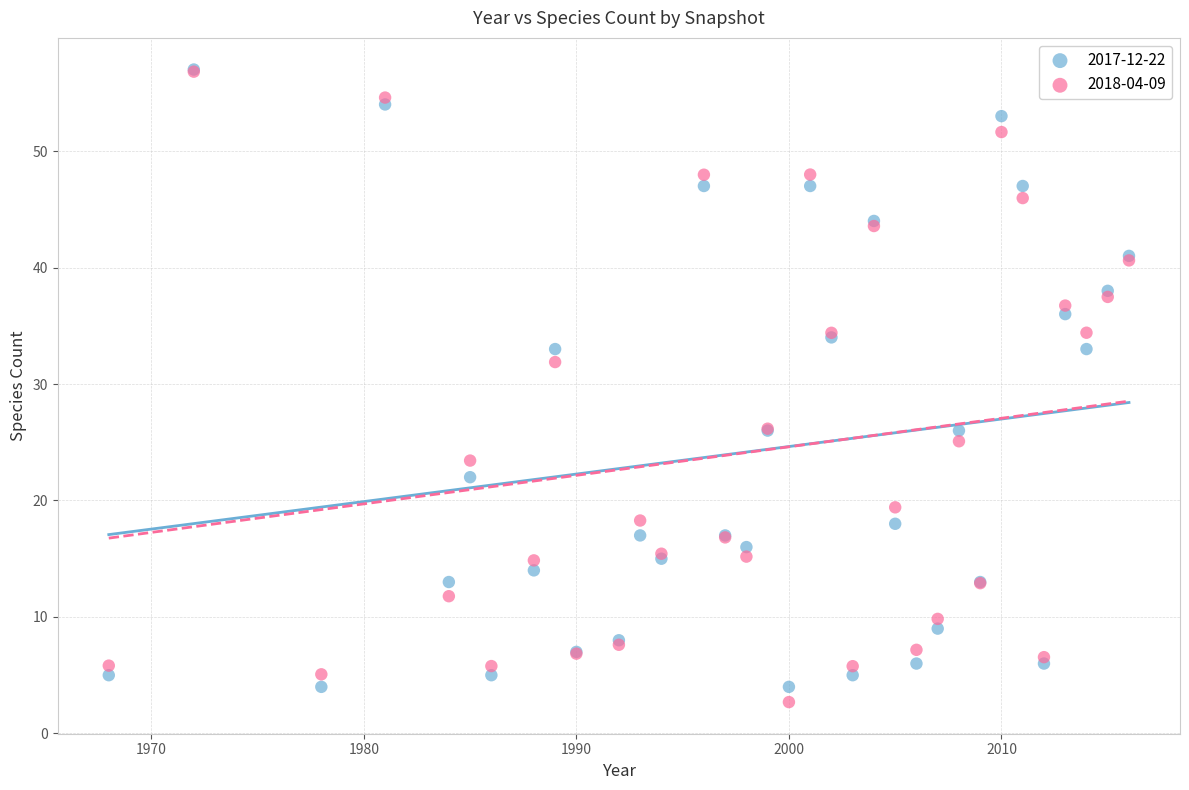

Which series reaches the minimum Y coordinate?

2018-04-09